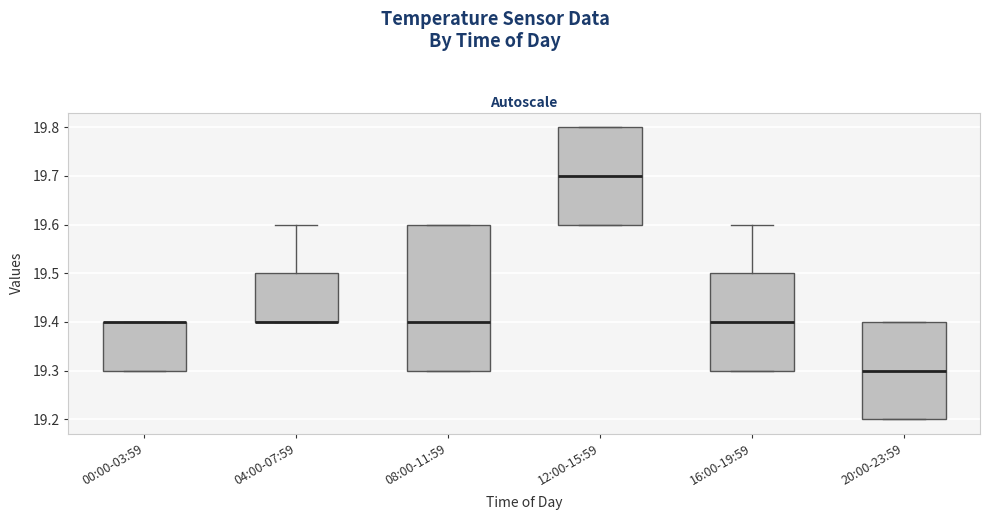

Reading left to right, read every box against the y-axis: the position of its median line, the range the box covers, and the ends of its whiskers. The values are not printed on the chart, so give them approximately, as read against the axis.

00:00-03:59: median 19.4 (drawn on the box's upper edge), box 19.3 to 19.4, whiskers 19.3 to 19.4
04:00-07:59: median 19.4 (drawn on the box's lower edge), box 19.4 to 19.5, whiskers 19.4 to 19.6
08:00-11:59: median 19.4, box 19.3 to 19.6, whiskers 19.3 to 19.6
12:00-15:59: median 19.7, box 19.6 to 19.8, whiskers 19.6 to 19.8
16:00-19:59: median 19.4, box 19.3 to 19.5, whiskers 19.3 to 19.6
20:00-23:59: median 19.3, box 19.2 to 19.4, whiskers 19.2 to 19.4